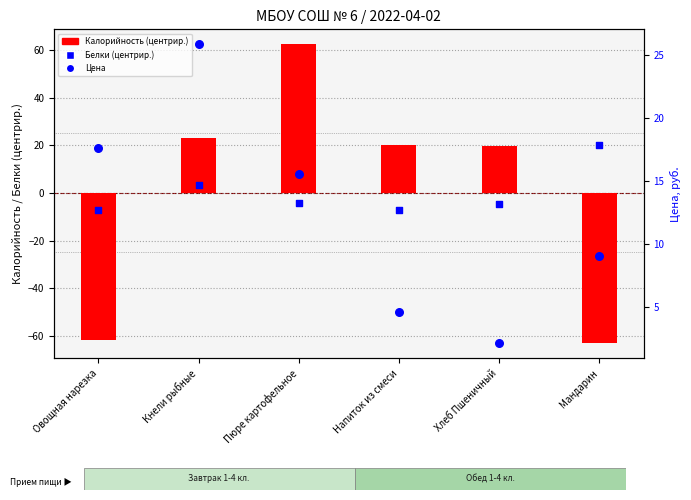

Which series has the largest total across all categories?

Цена